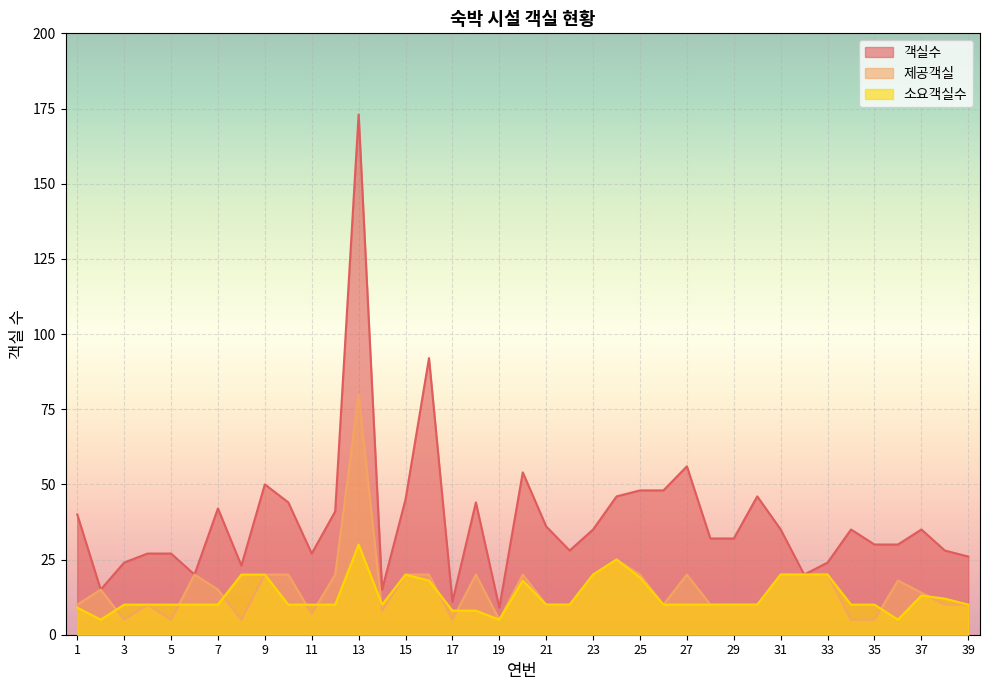

Count the number of data series in this chart.

3